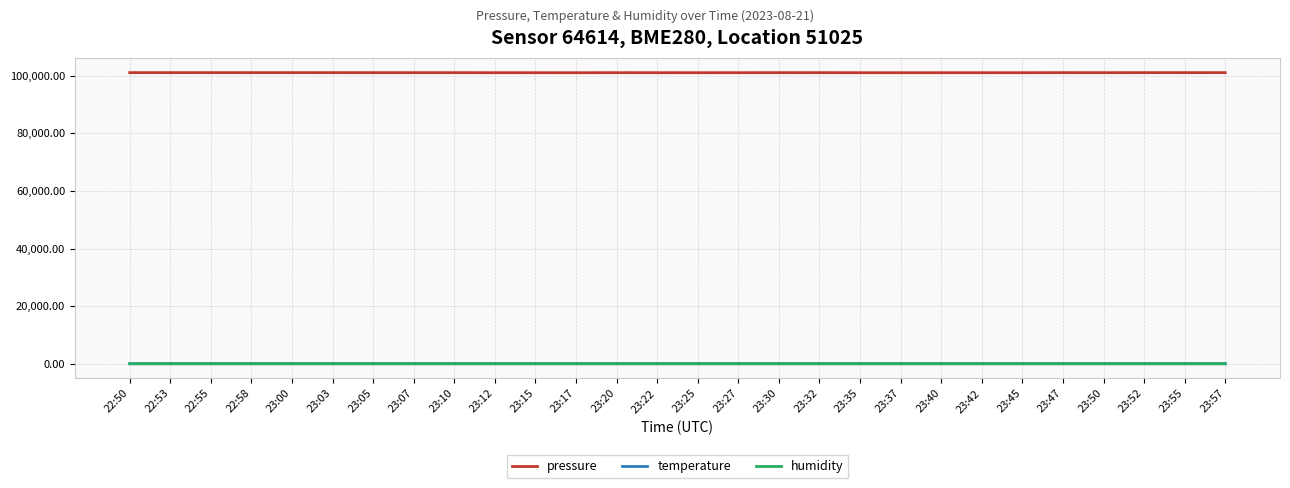

What position from the right is 23:40?

8